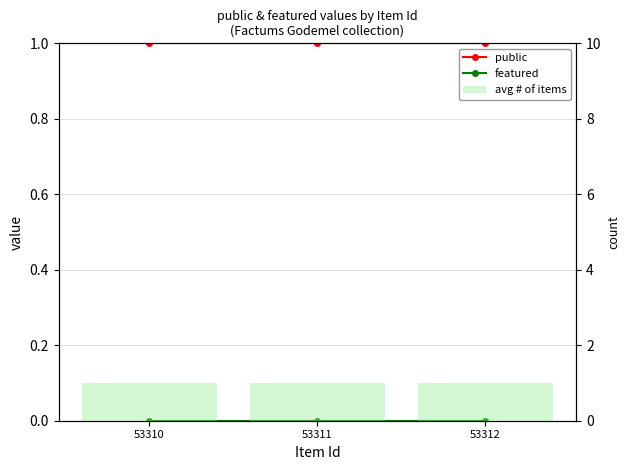

The value of avg # of items at 53311 is 2. True or false?

False